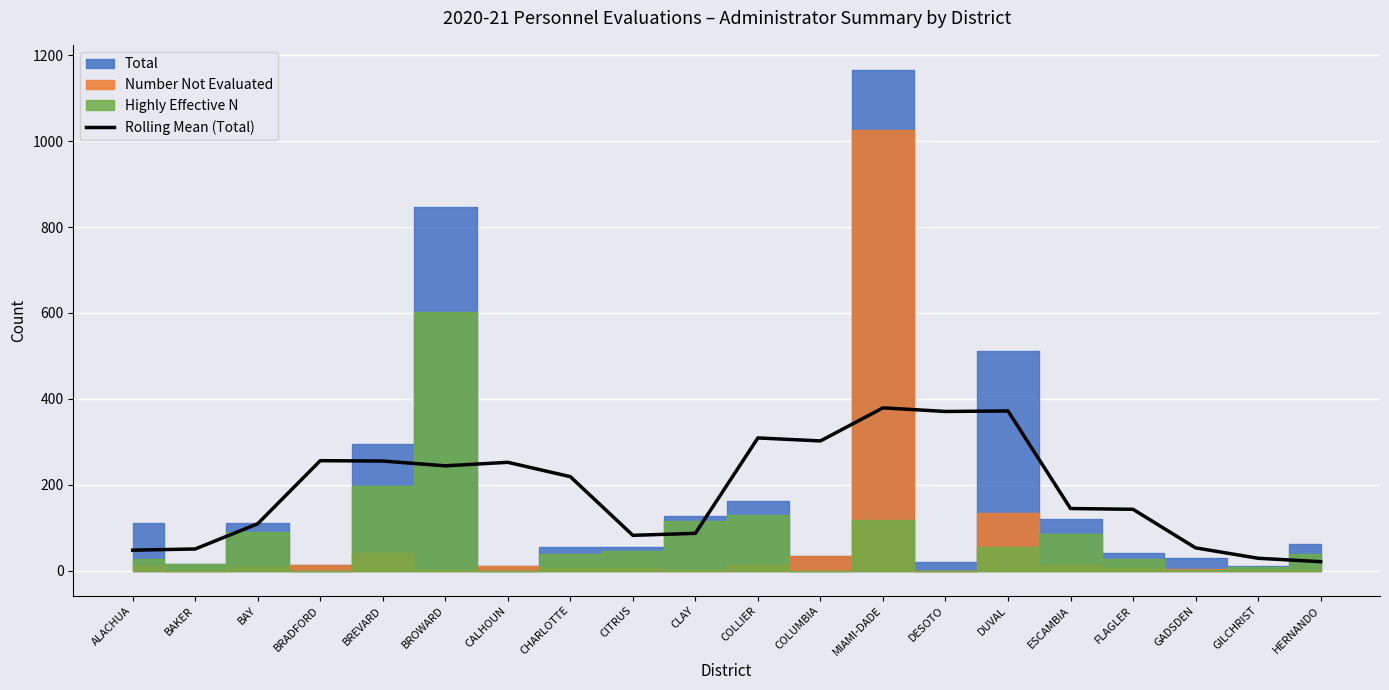

What is the label of the 15th point from the right?

BROWARD